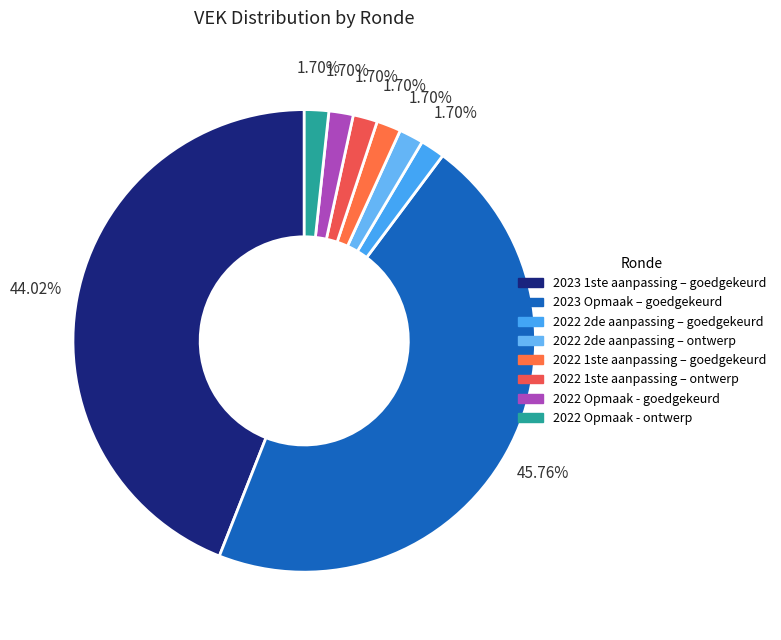

To the nearest percent, what is the combined percentage of 2022 2de aanpassing – goedgekeurd and 2023 1ste aanpassing – goedgekeurd?

46%